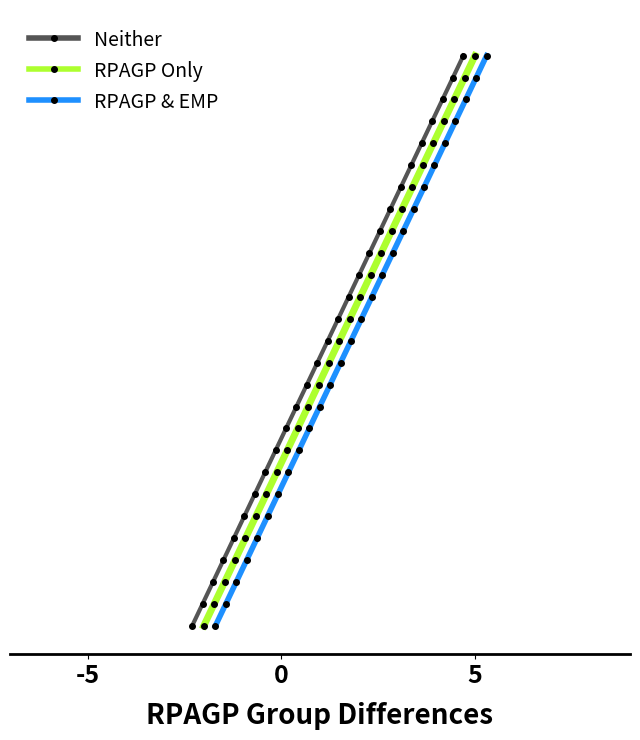

Is the value of RPAGP Only at 17 greater than the value of RPAGP & EMP at 9?

Yes